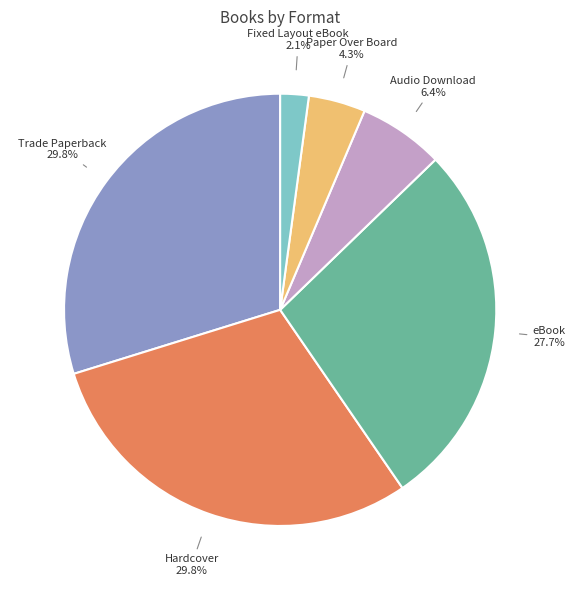

Is there any slice that represents more than half of the pie?

No